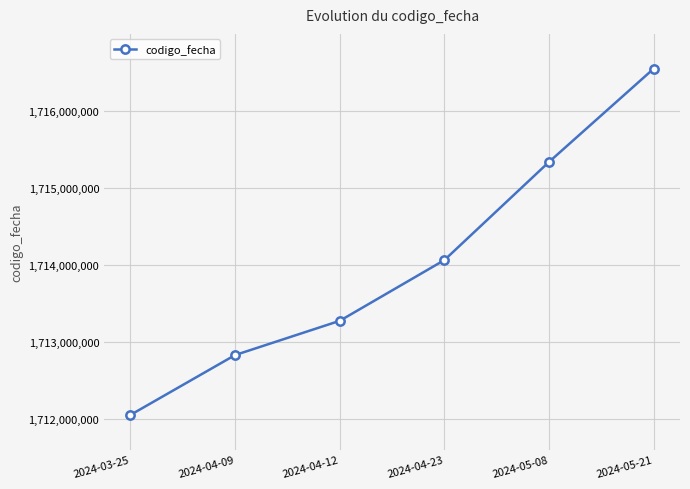

Reading left to right, what are all the values shown in this chart?

1712057054	1712832943	1713276715	1714063693	1715335926	1716544454